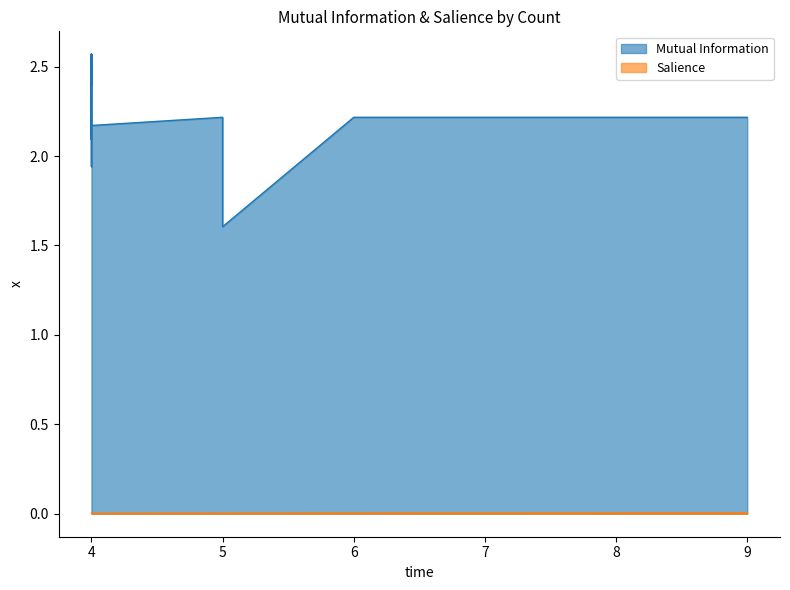

Reading left to right, extract all data points from this chart.

Mutual Information: 9=2.2	6=2.2	5=1.6	5=2.2	4=2.2	4=2.2	4=2.4	4=2.6	4=2.5	4=2.4	4=2.6	4=2.6	4=2.4	4=2.1	4=2.6	4=1.9	4=1.9	4=2.6	4=2.6	4=2.6
Salience: 9=0.0	6=0.0	5=0.0	5=0.0	4=0.0	4=0.0	4=0.0	4=0.0	4=0.0	4=0.0	4=0.0	4=0.0	4=0.0	4=0.0	4=0.0	4=0.0	4=0.0	4=0.0	4=0.0	4=0.0